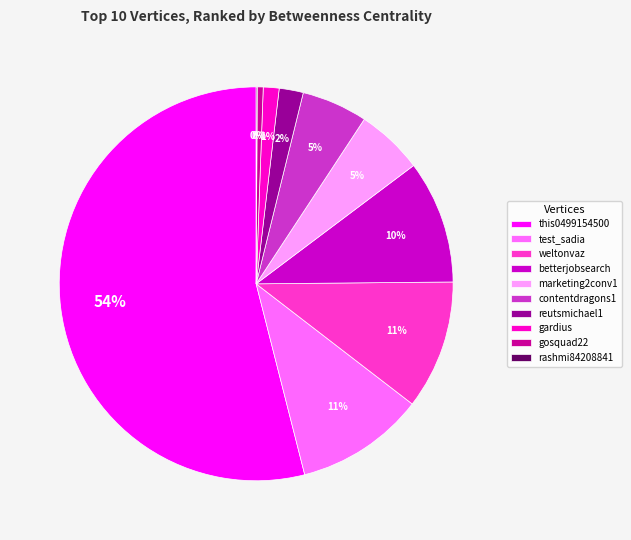

What is the largest slice in the pie chart?

this0499154500